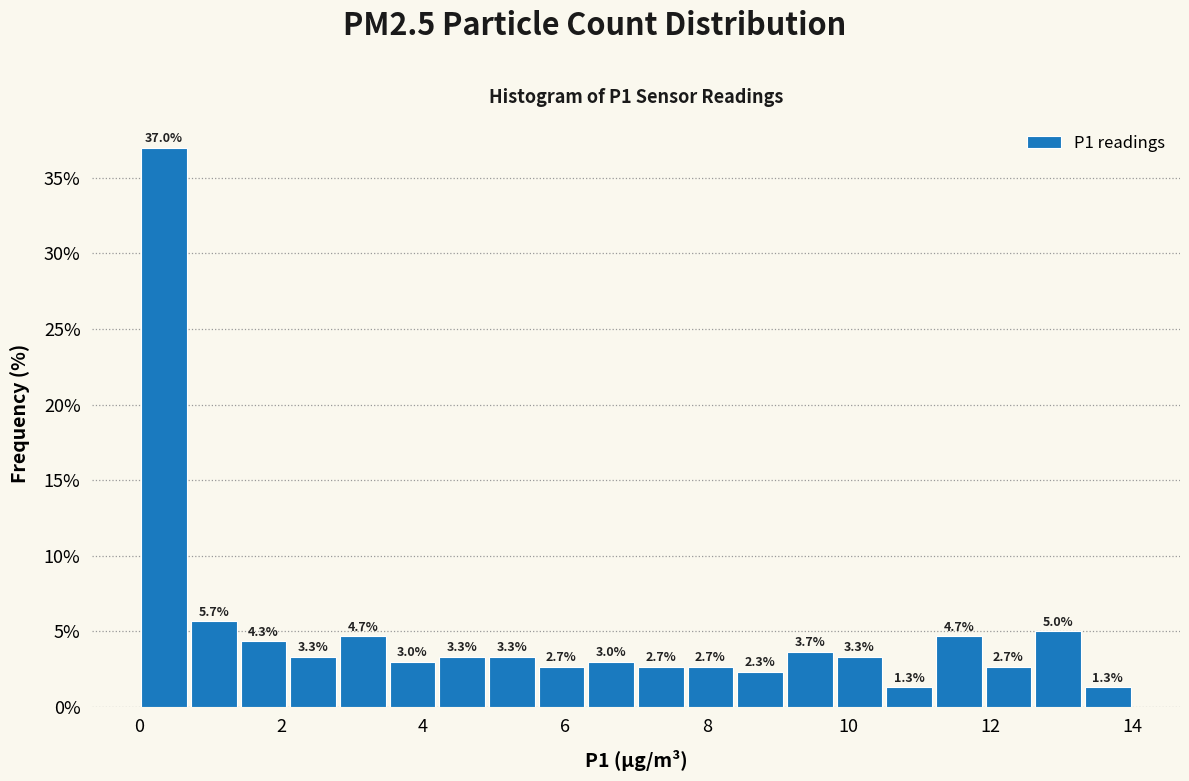

Around what value on the x-axis is the tallest bar? Give the approximate position of its centre, as read against the axis.

0.4